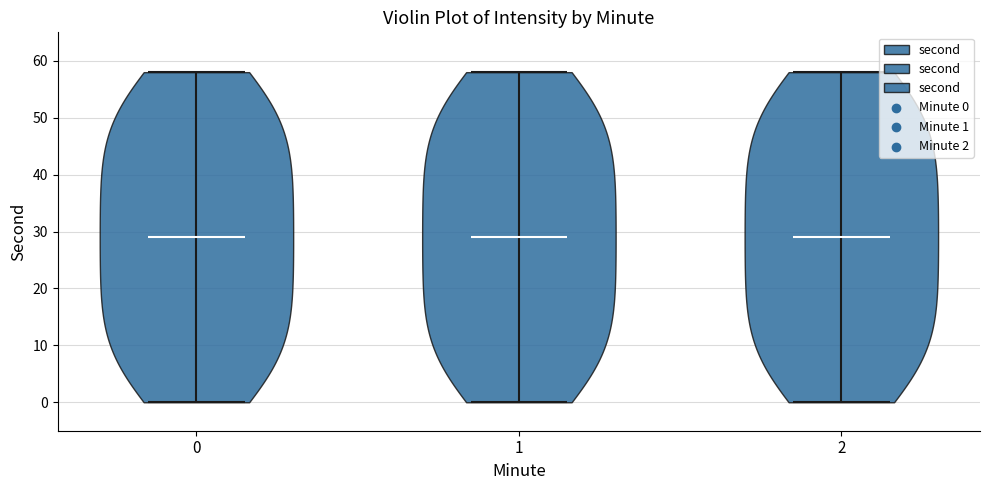

What is the lowest point the violin at x = 0 reaches on the y-axis? The values are not printed on the chart, so give them approximately, as read against the axis.

0